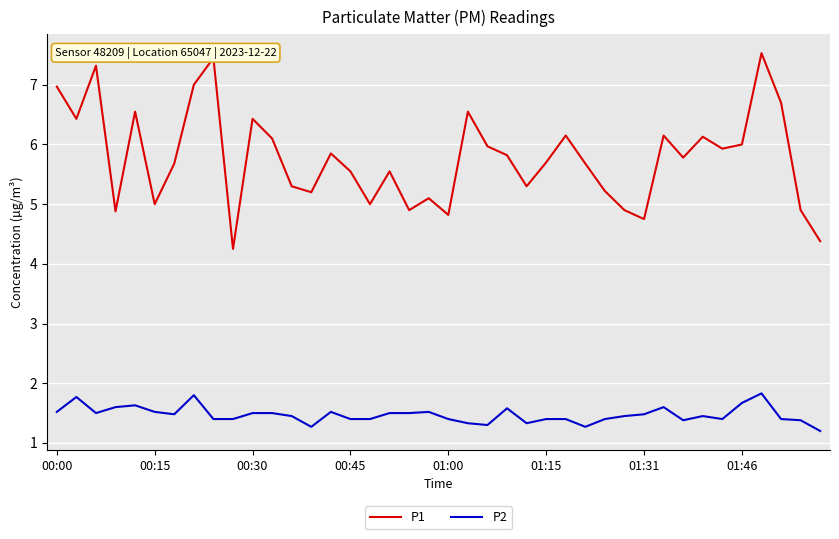

True or false: P2 and P1 cross at least once.

False